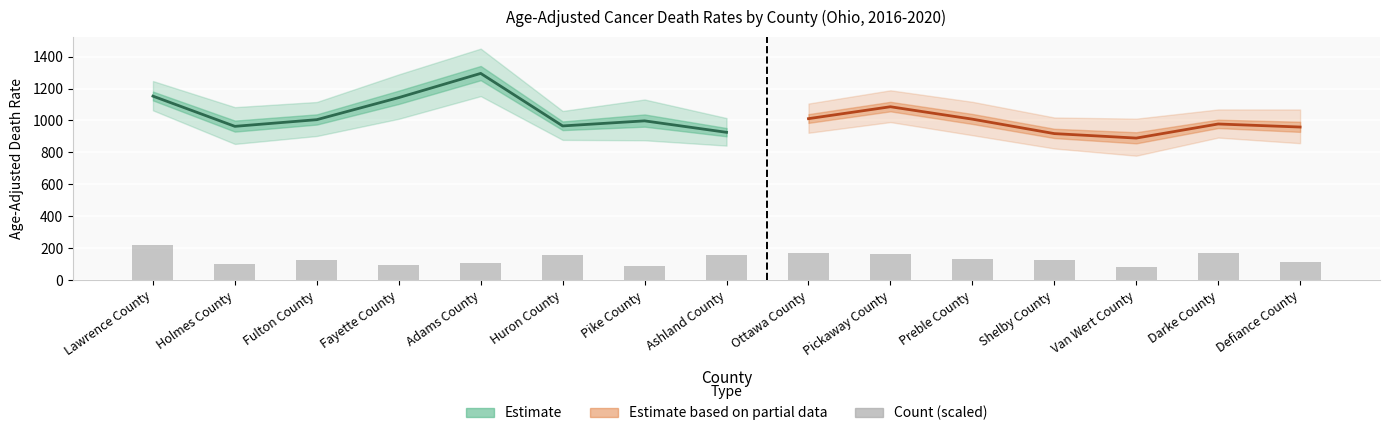

What is the value of the 11th bar from the left?

130.5